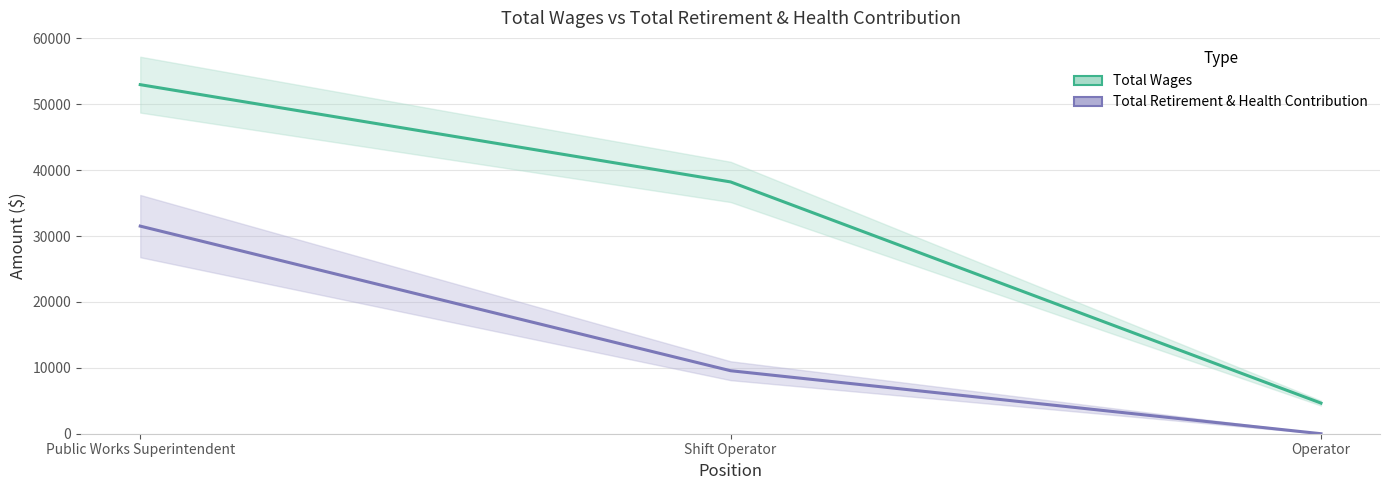

What is the difference between the maximum and minimum values in the Total Wages series?

48318